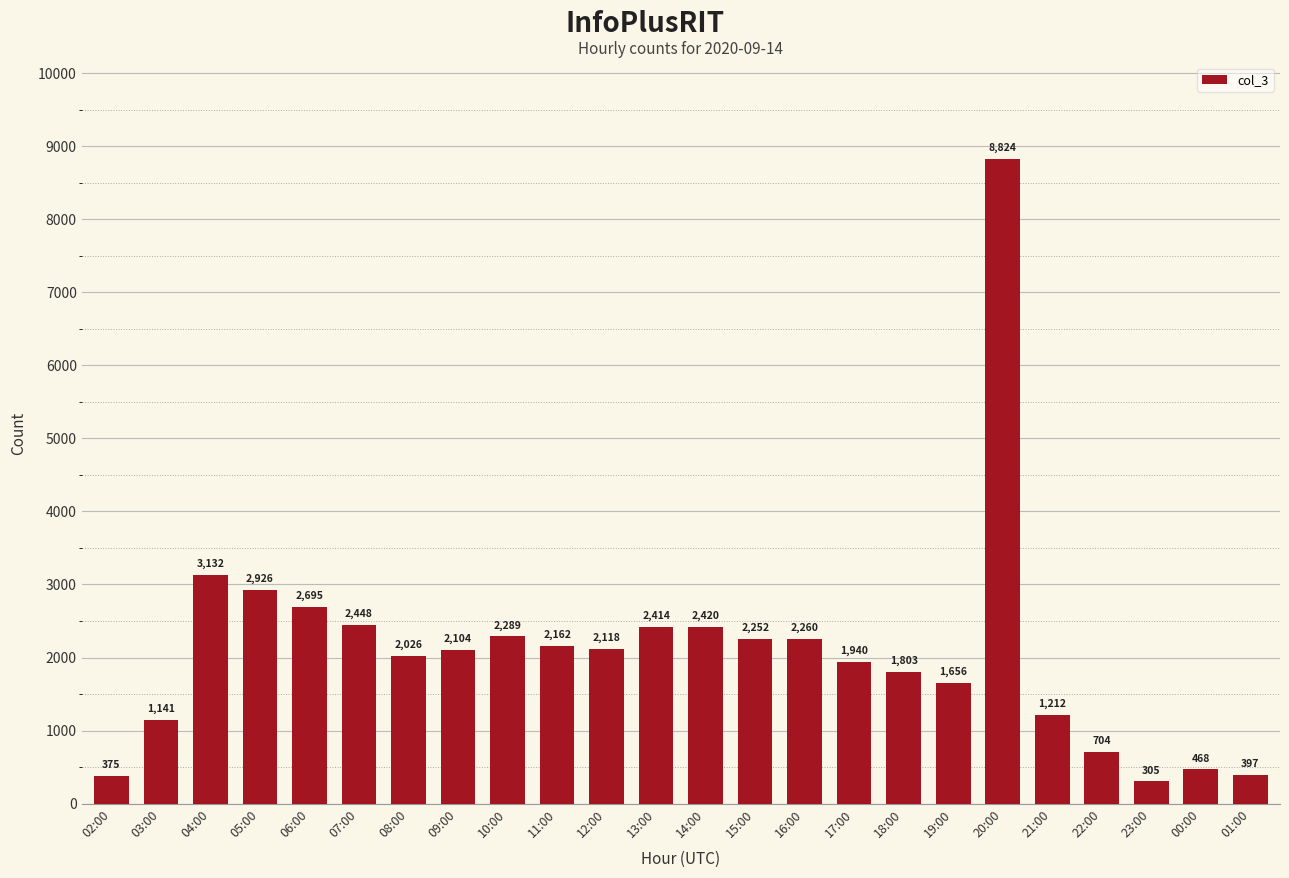

What is the label of the 2nd bar from the right?

00:00